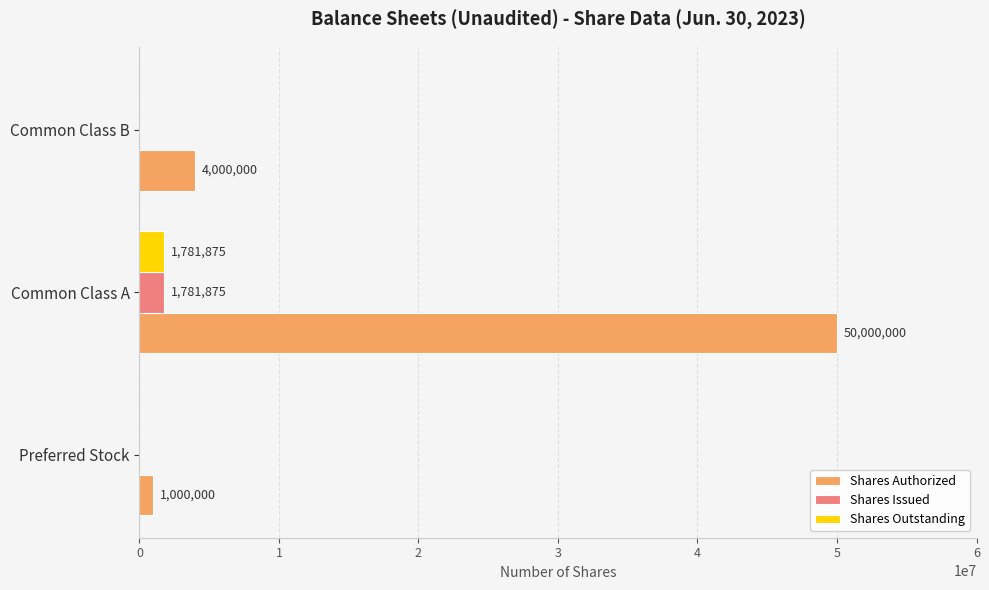

Which series has the largest range (max minus min)?

Shares Authorized